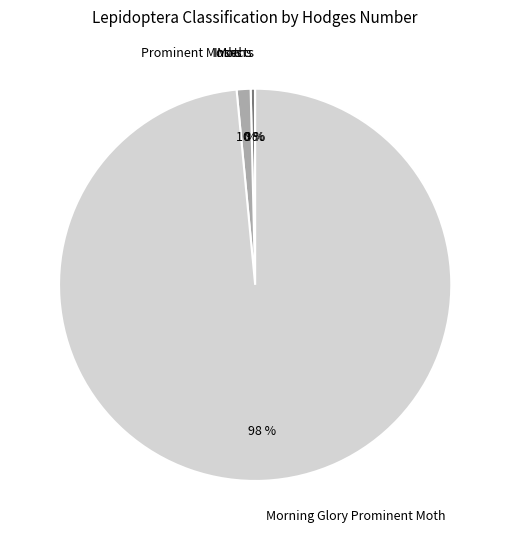

The Prominent Moths slice represents 1% of the pie. True or false?

True